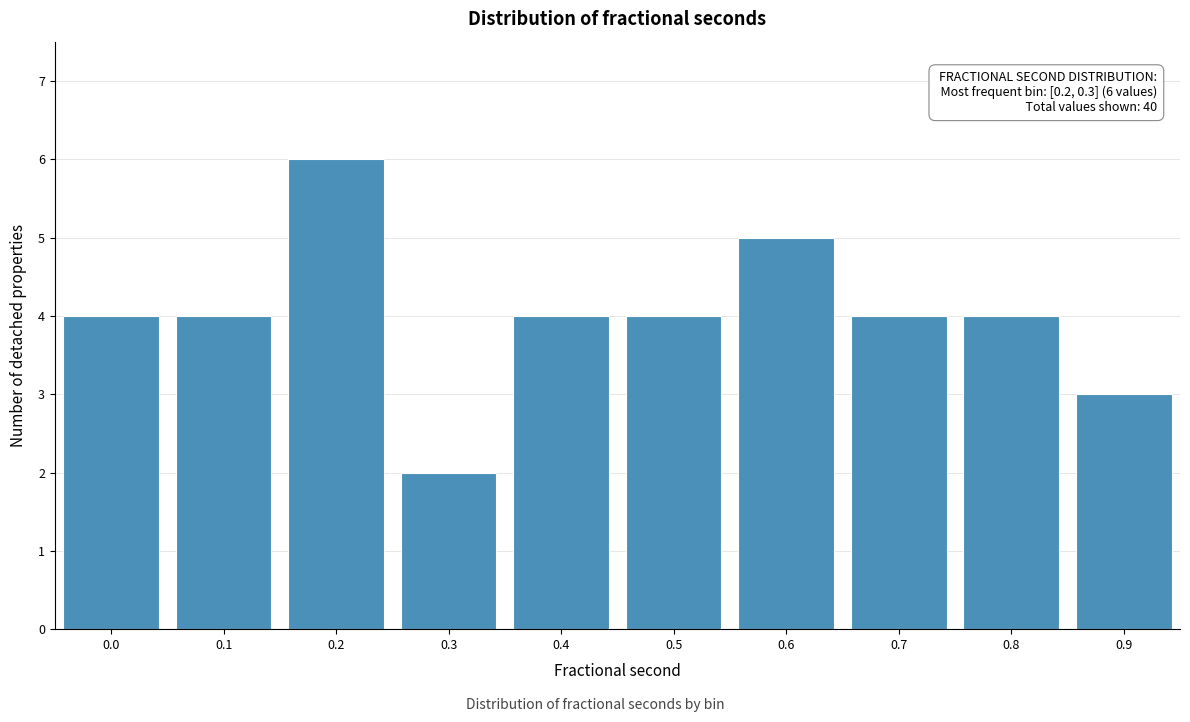

Reading left to right, extract all data points from this chart.

4	4	6	2	4	4	5	4	4	3